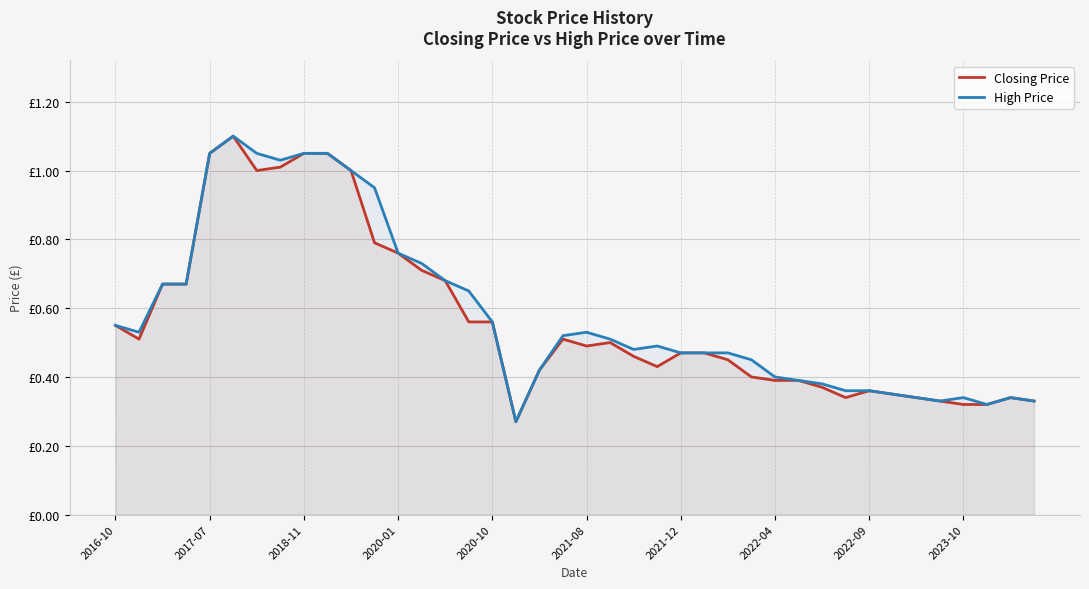

What is the difference between the second highest and second lowest values in the Closing Price series?

0.7